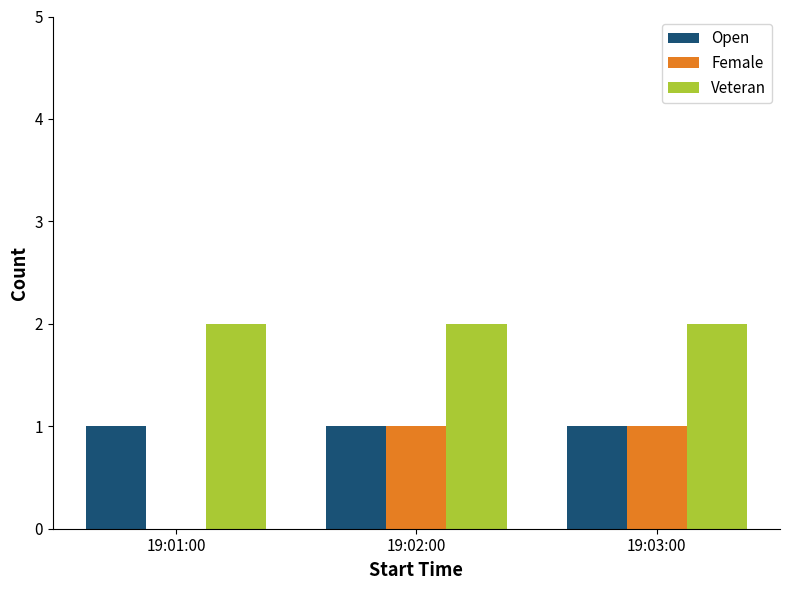

Which series has the widest spread of values?

Female